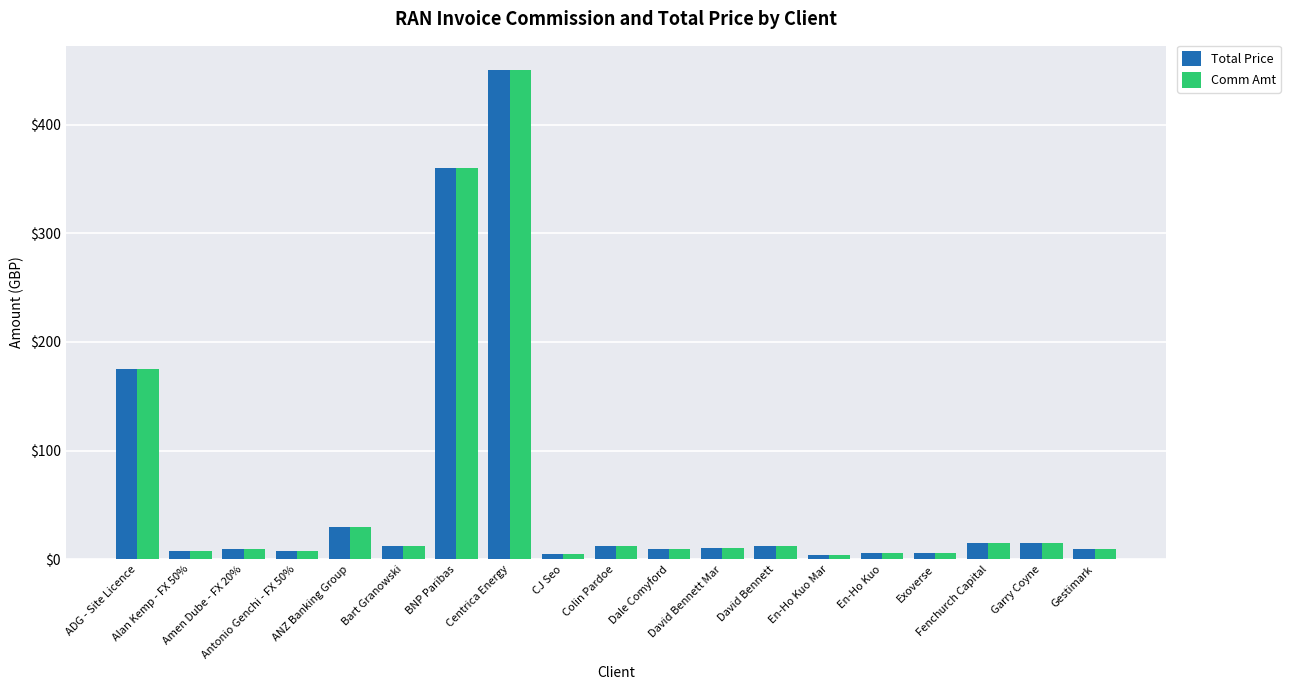

How many data points does each series have?

19